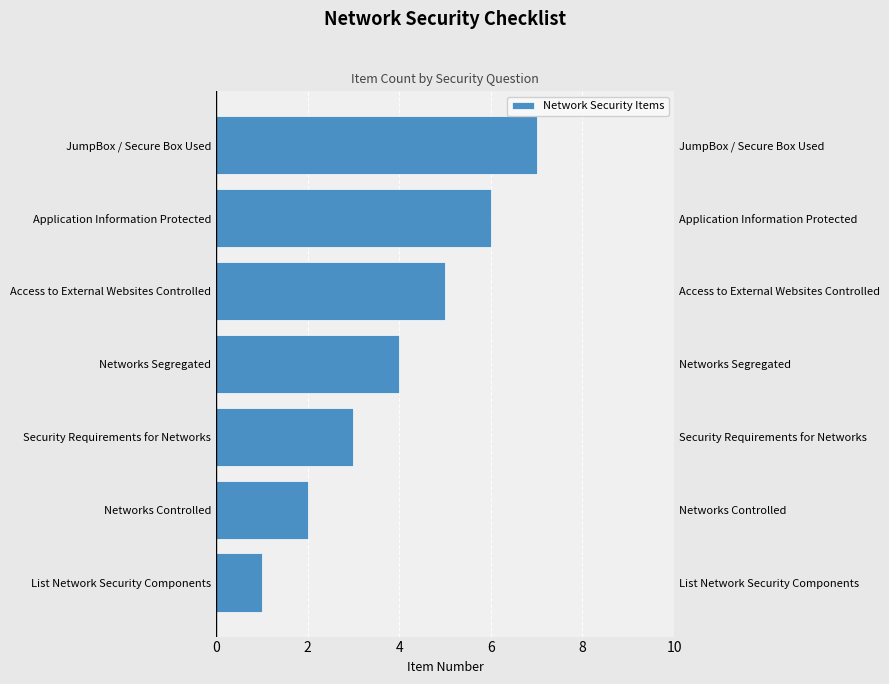

What is the greatest value displayed?

7